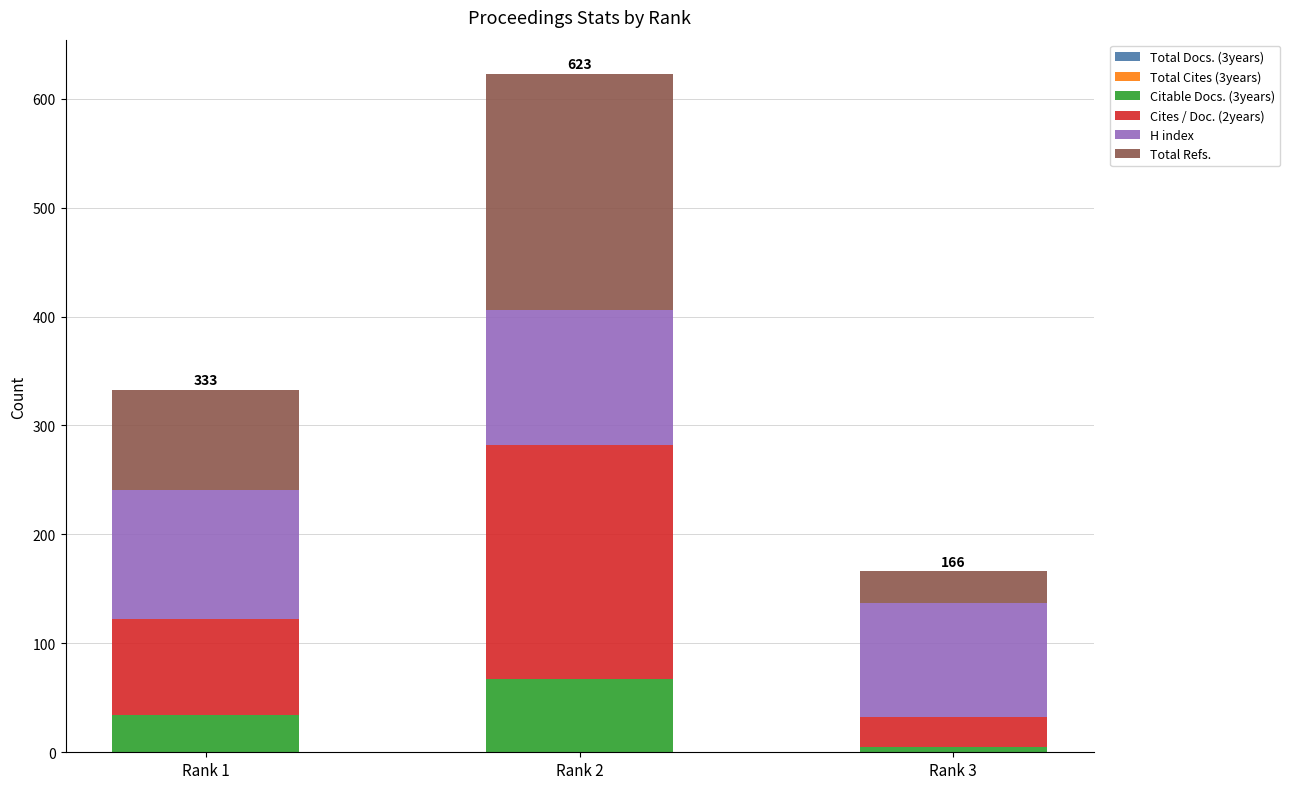

At which label does Citable Docs. (3years) reach its minimum?

Rank 3